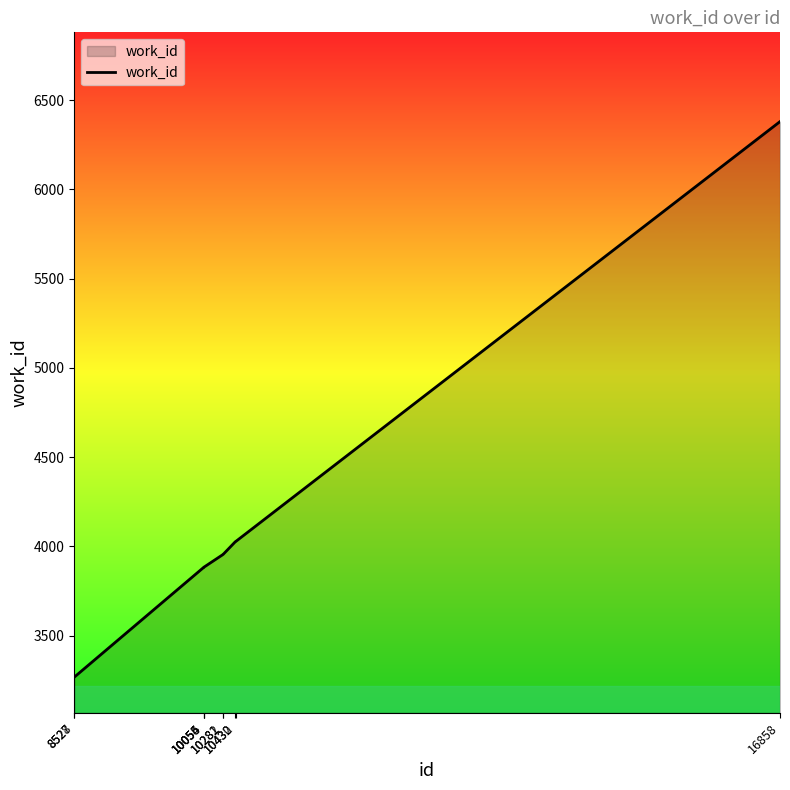

What is the ratio of the value at 10055 to the value at 16858?

0.6